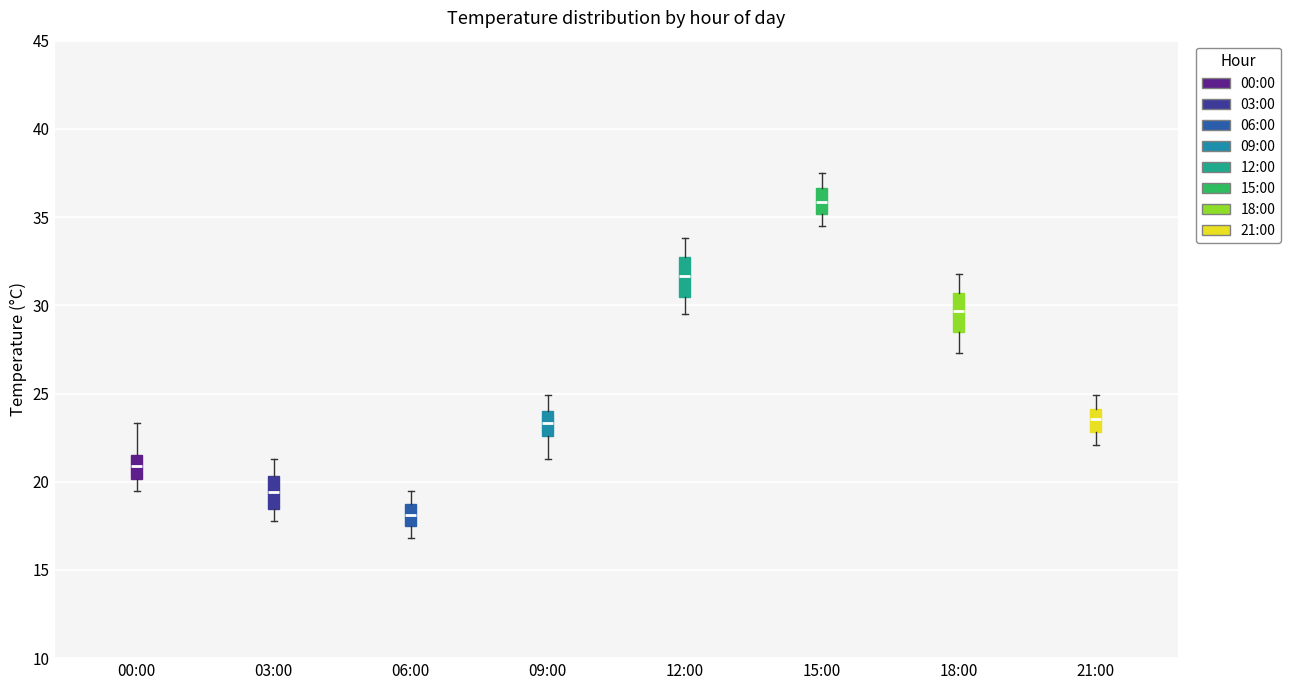

Reading left to right, transcribe this box plot: for each box, give where its median line is, the range the box spans, and where its two whiskers end, as read against the y-axis. The values are not printed on the chart, so give them approximately, as read against the axis.

00:00: median 21.0, box 20.0 to 21.5, whiskers 19.5 to 23.5
03:00: median 19.5, box 18.5 to 20.5, whiskers 18.0 to 21.5
06:00: median 18.0, box 17.5 to 18.5, whiskers 17.0 to 19.5
09:00: median 23.5, box 22.5 to 24.0, whiskers 21.5 to 25.0
12:00: median 31.5, box 30.5 to 32.5, whiskers 29.5 to 34.0
15:00: median 36.0, box 35.0 to 36.5, whiskers 34.5 to 37.5
18:00: median 29.5, box 28.5 to 30.5, whiskers 27.5 to 32.0
21:00: median 23.5, box 23.0 to 24.0, whiskers 22.0 to 25.0